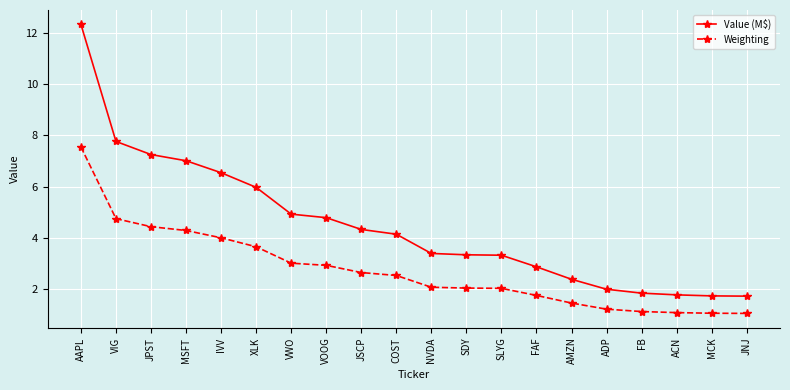

Which series has the largest total across all categories?

Value (M$)